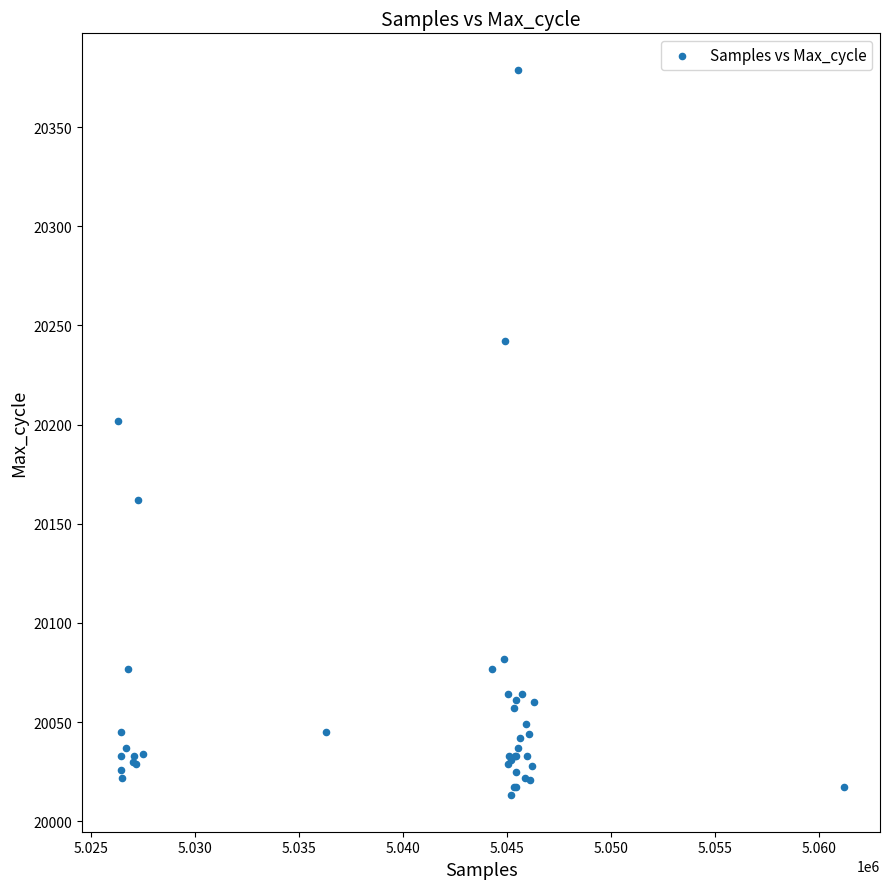

What Y value in the scatter plot is closest to 20196?

20202